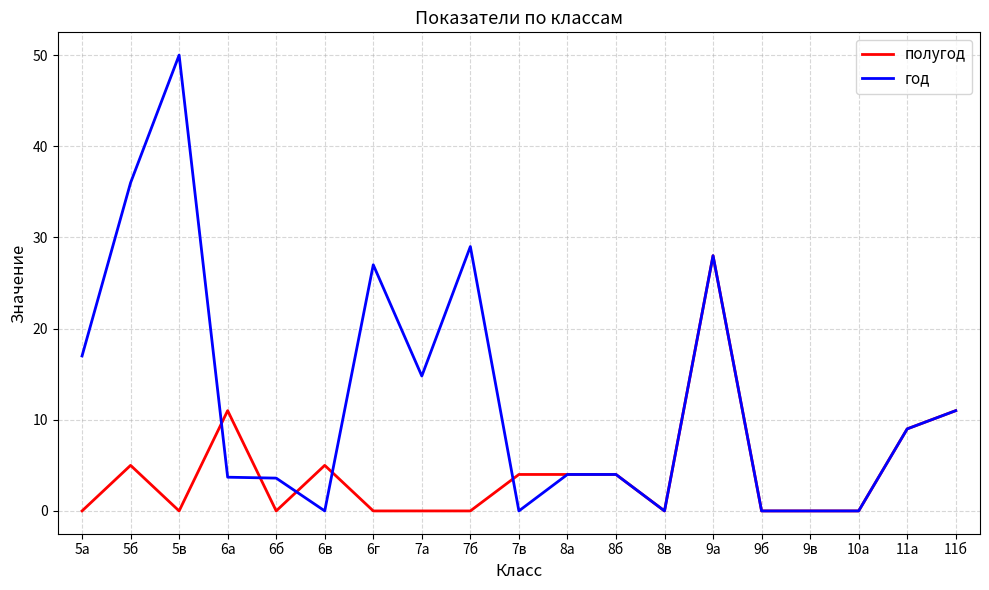

What is the total value across all series at 6г?

27.0